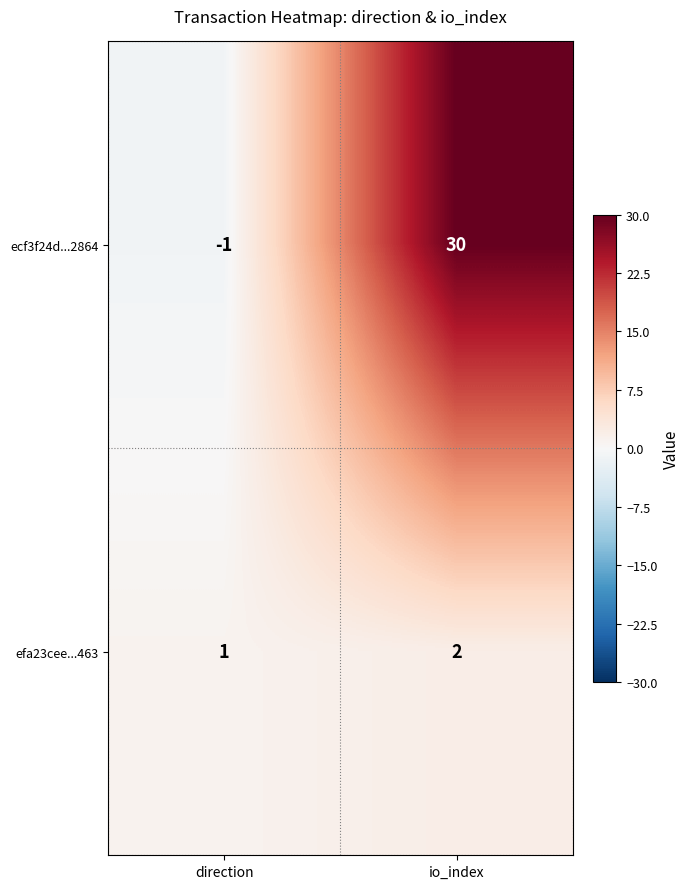

Reading left to right, list all the values displayed in this chart.

ecf3f24d...2864: direction=-1	io_index=30
efa23cee...463: direction=1	io_index=2